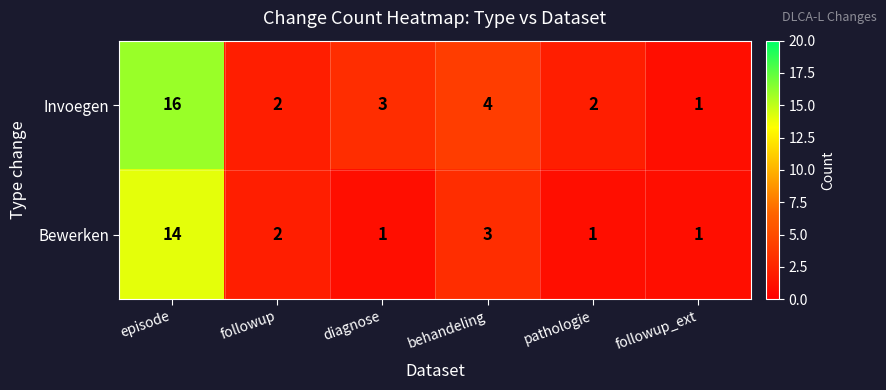

List the series in order of their overall mean, lowest first.

Bewerken, Invoegen